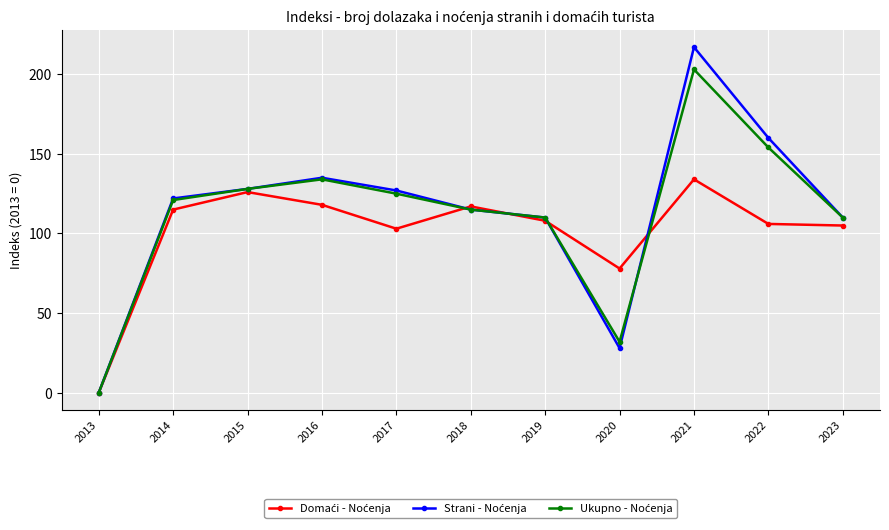

At which category is the sum across all series the highest?

2021